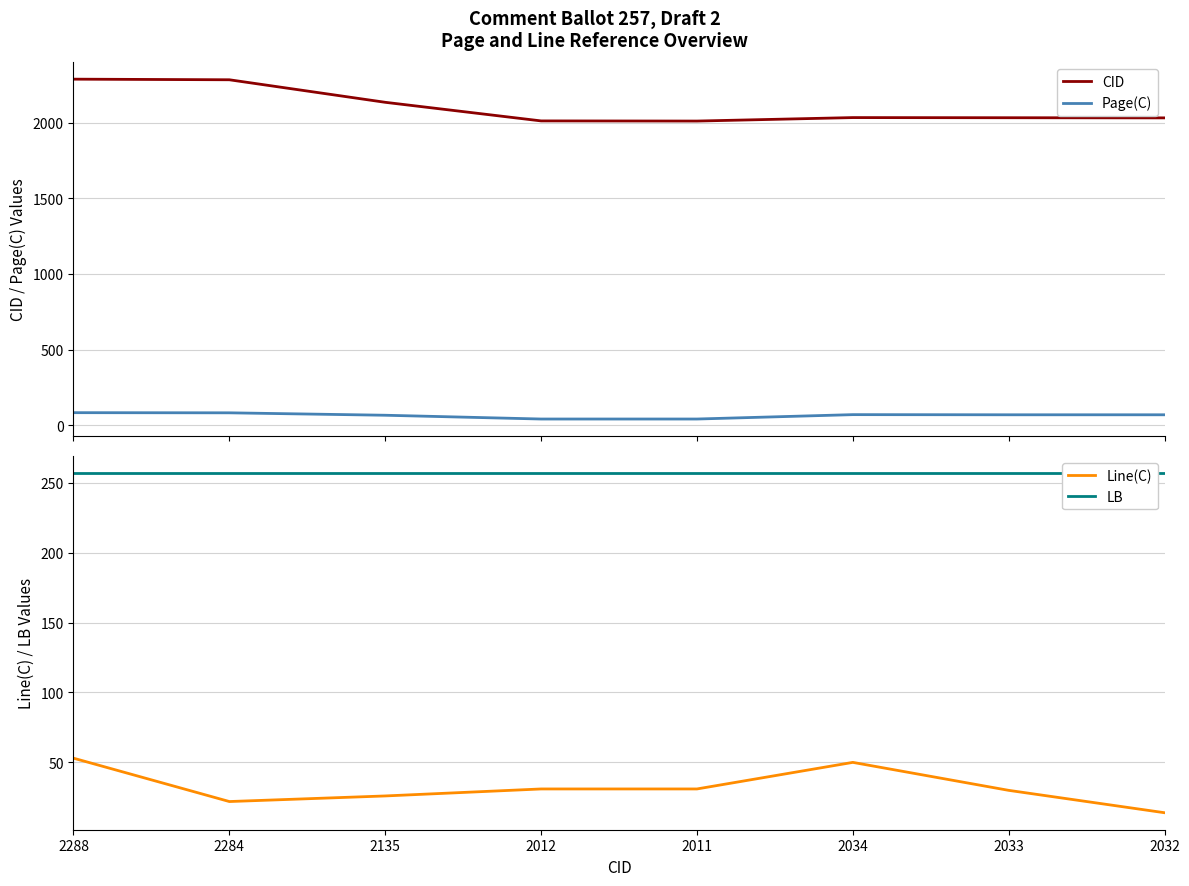

How many data points in CID are less than 2034?

4